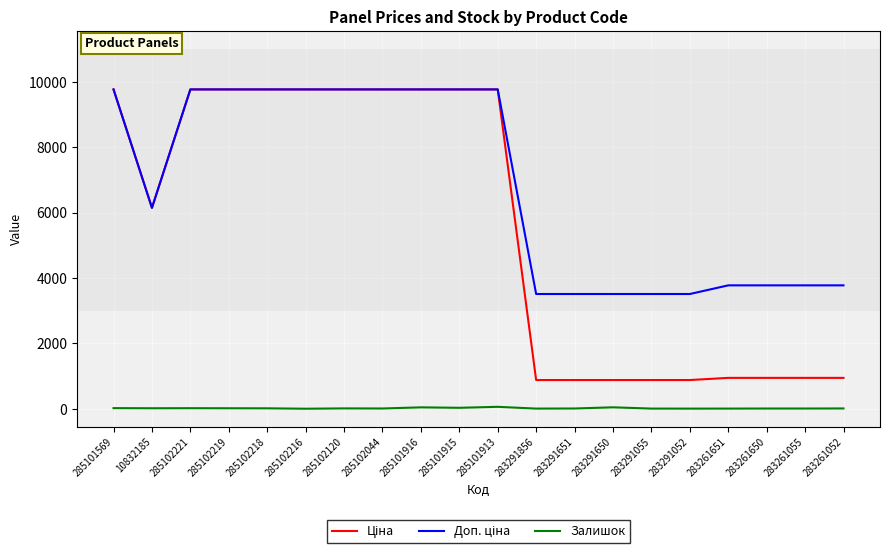

The Залишок series shows 16.0 at 285102221. True or false?

True